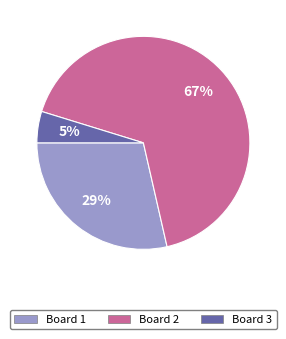

Which slice represents more than half of the pie?

Board 2